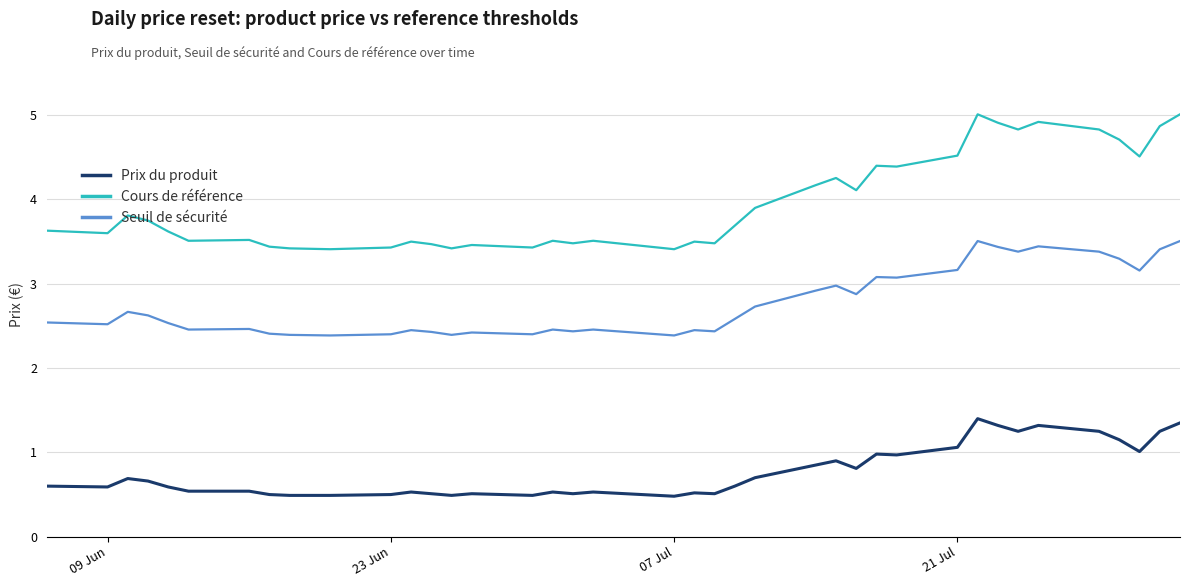

What is the difference between the maximum and minimum values in the Seuil de sécurité series?

1.1